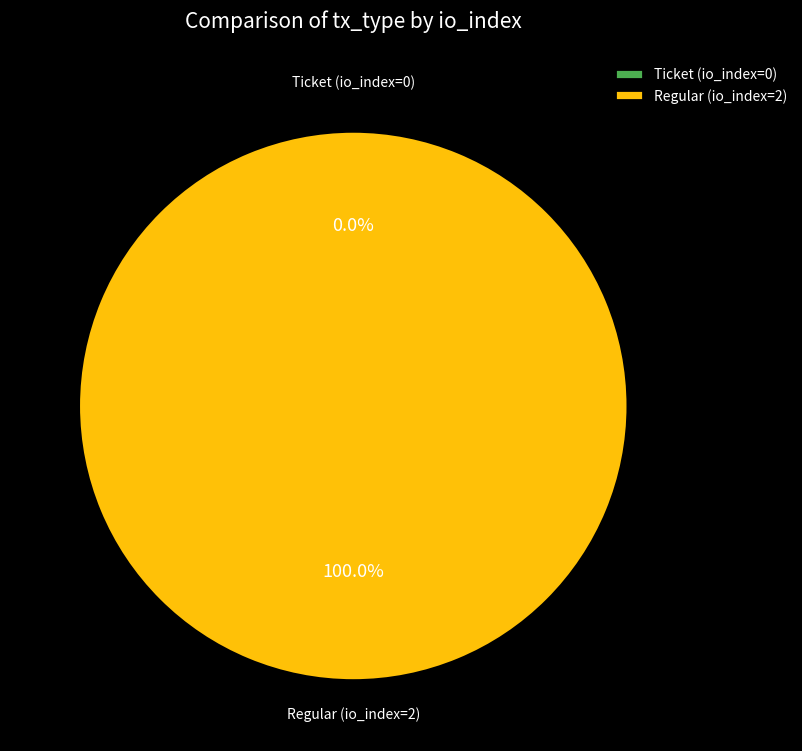

Does Regular (io_index=2) account for over 50% of the chart?

Yes